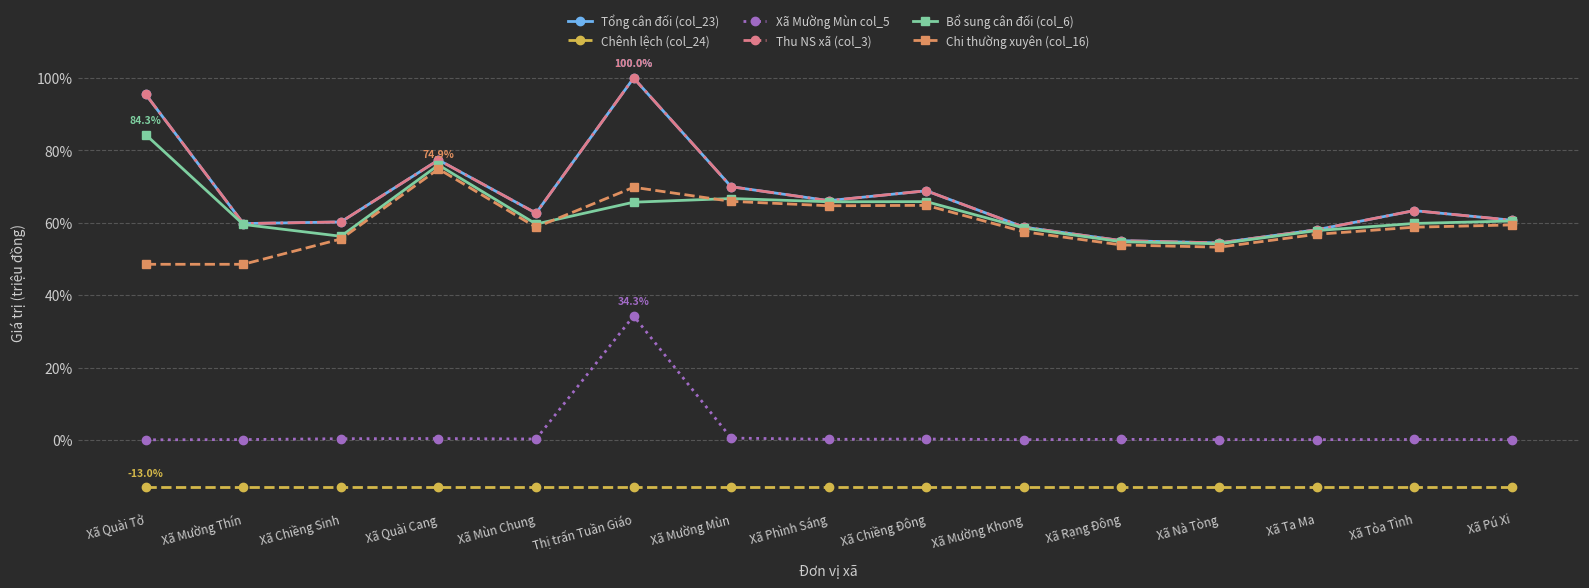

List the series in order of their peak value, lowest first.

Chênh lệch (col_24), Xã Mường Mùn col_5, Chi thường xuyên (col_16), Bổ sung cân đối (col_6), Tổng cân đối (col_23), Thu NS xã (col_3)